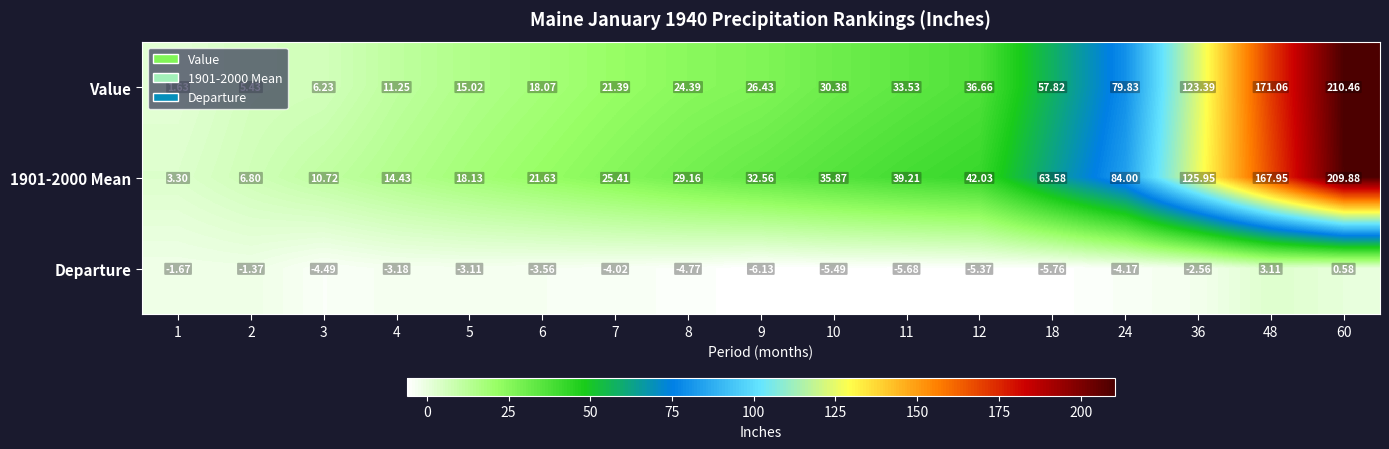

Between 4 and 60, which series saw the biggest shift?

Value